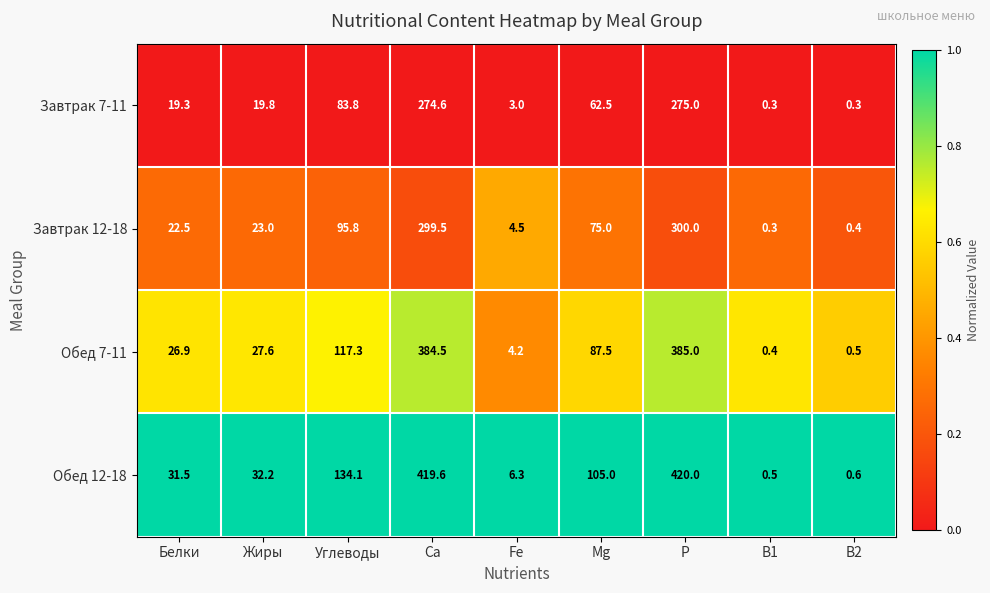

What is the sum of the Завтрак 12-18 values at Fe and B1?

4.8